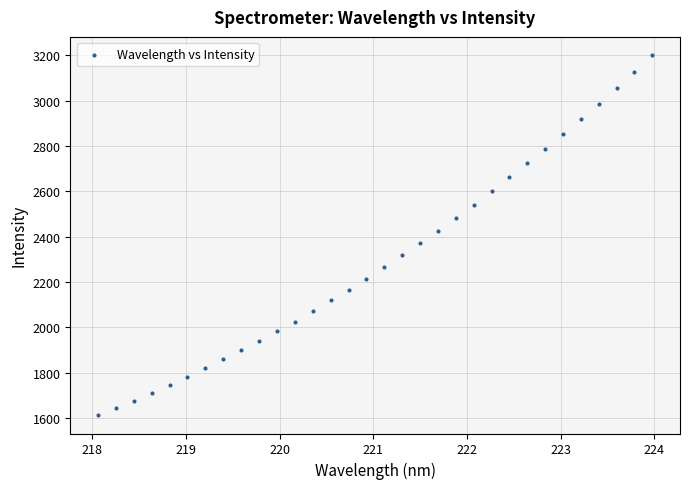

What is the range of Y values (max minus min)?

1591.5